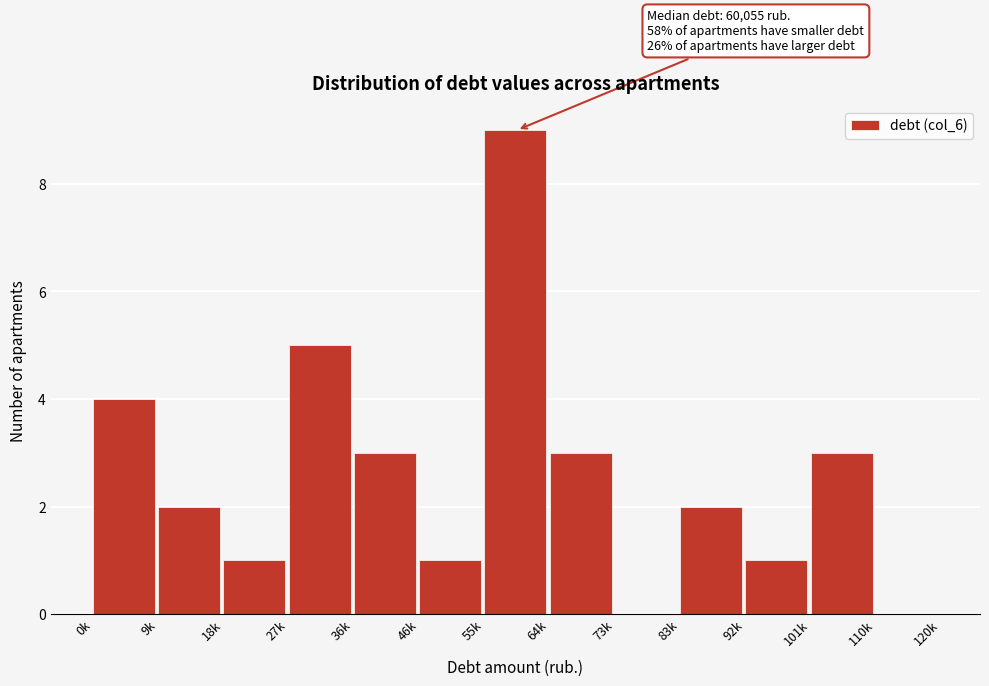

Reading left to right, transcribe all the data shown in this chart.

0k=4	9k=2	18k=1	27k=5	36k=3	46k=1	55k=9	64k=3	73k=0	83k=2	92k=1	101k=3	110k=0